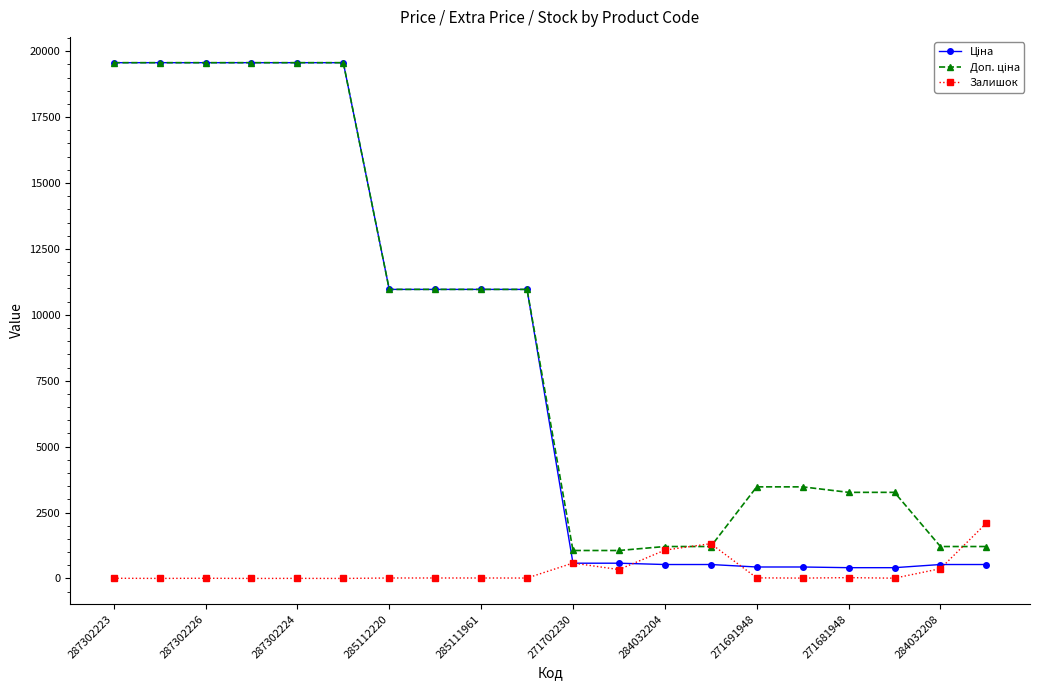

What is the value of the Залишок point at the 14th from the left?

1319.0